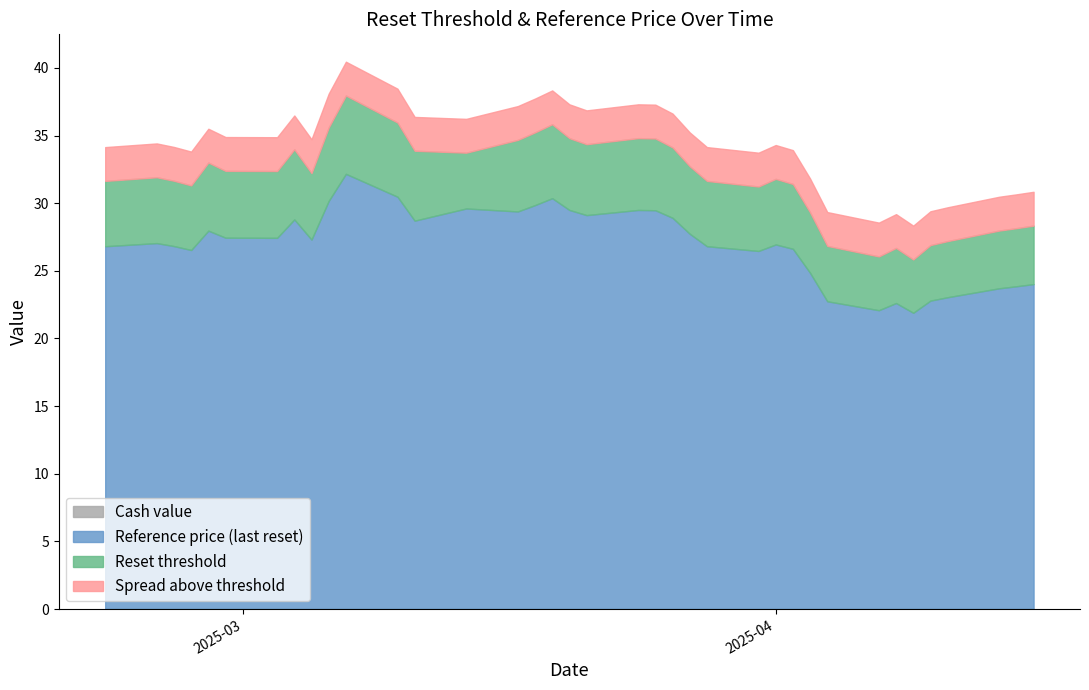

How many values in the Reference price (last reset) series exceed 27?

20